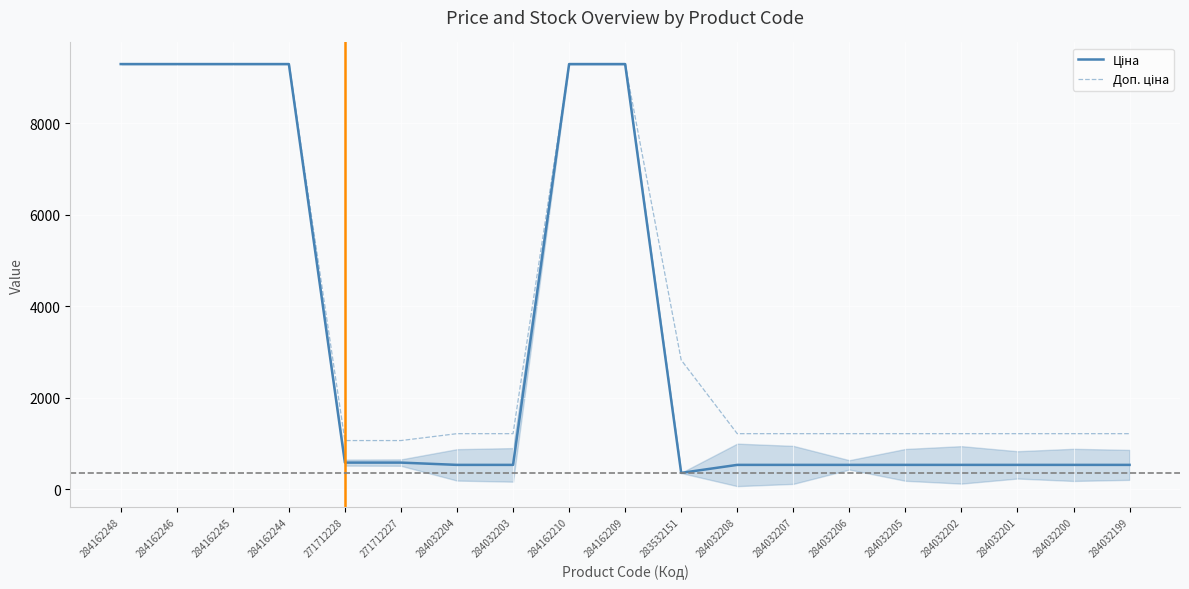

How many interior local valleys does the Ціна series have?

1